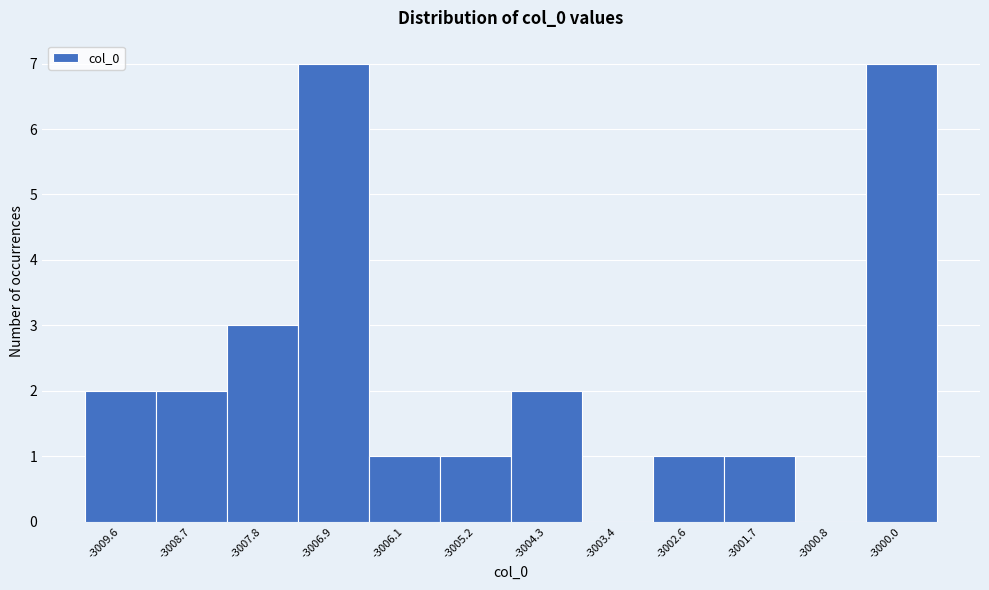

Reading left to right, list every bar in this chart as the range it spans on the x-axis followed by its height. Neither the bar edges nor the heights are printed on the chart, so give them approximately, as read against the axes.

-3010.0 to -3009.1: 2
-3009.1 to -3008.3: 2
-3008.3 to -3007.4: 3
-3007.4 to -3006.5: 7
-3006.5 to -3005.6: 1
-3005.6 to -3004.8: 1
-3004.8 to -3003.9: 2
-3003.9 to -3003.0: 0
-3003.0 to -3002.1: 1
-3002.1 to -3001.3: 1
-3001.3 to -3000.4: 0
-3000.4 to -2999.5: 7